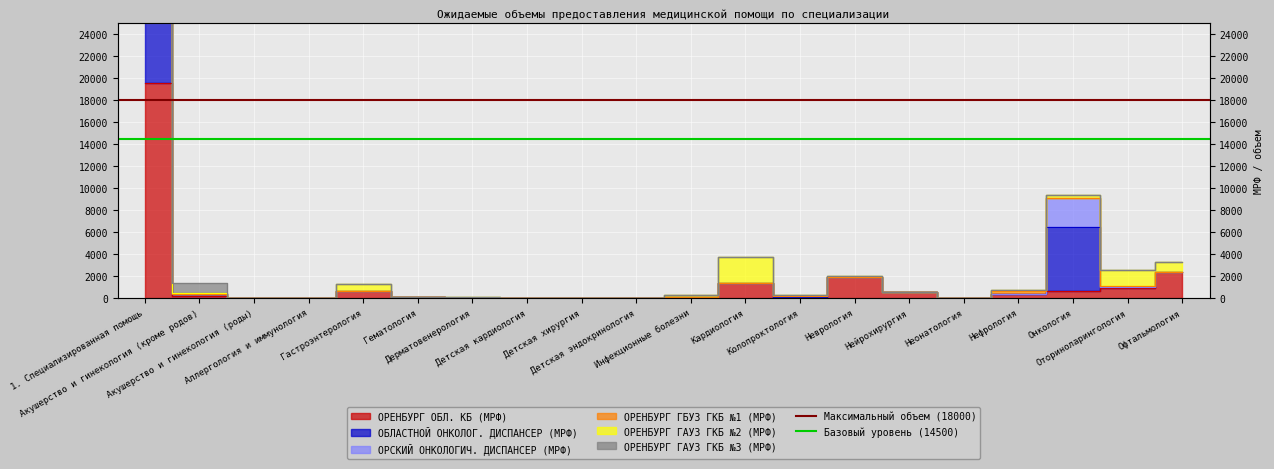

What is the label of the 2nd point from the right?

1. Специализированная помощь